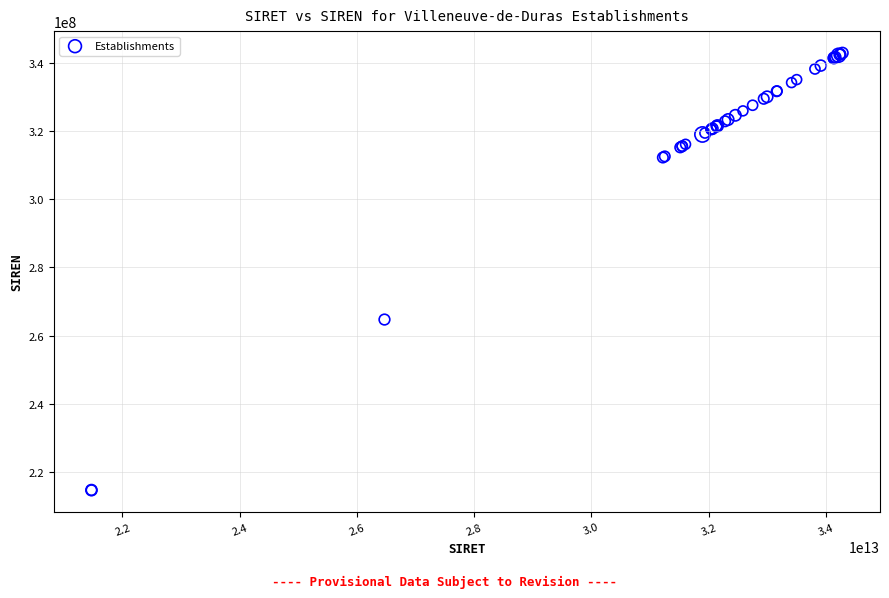

What Y value in the scatter plot is closest to 278774181?

264702515